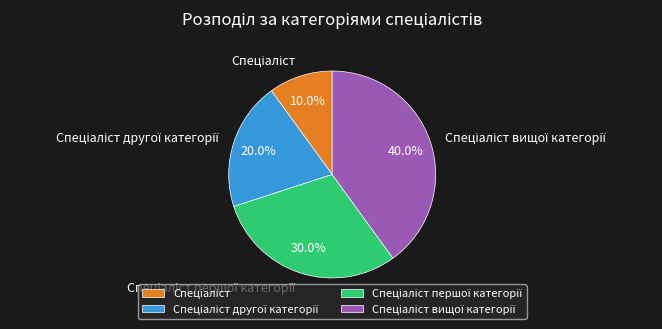

How many slices are in this pie chart?

4